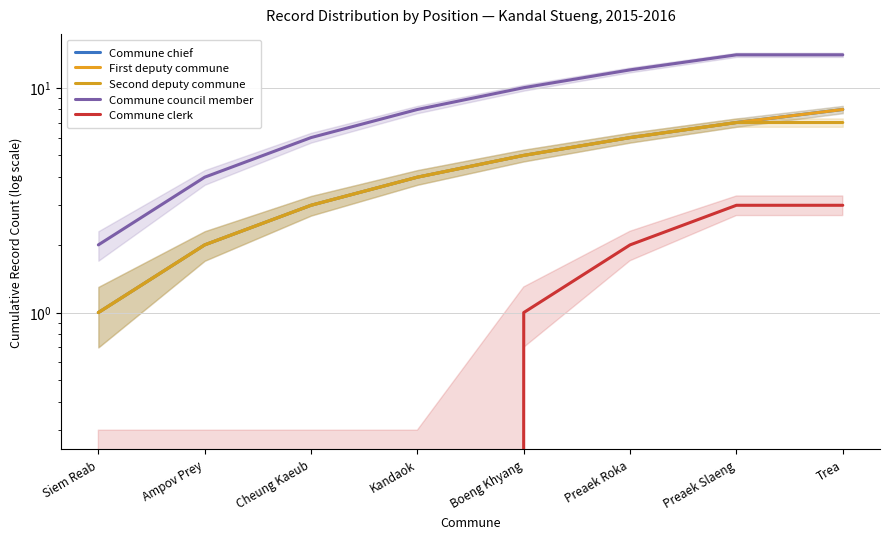

Is it true that First deputy commune equals 5 at Boeng Khyang?

True